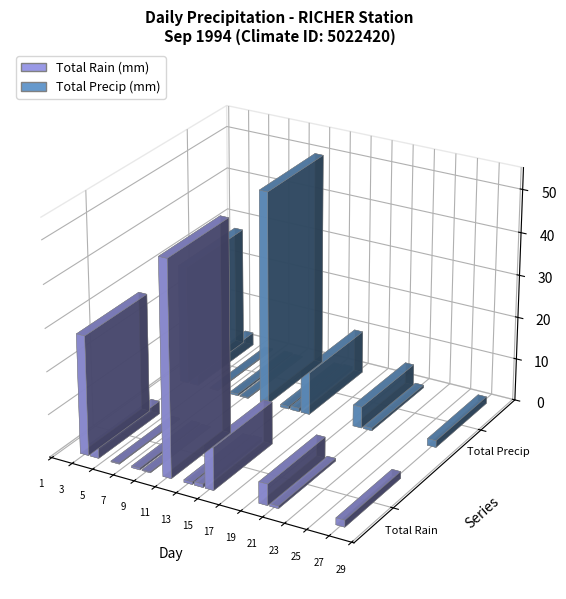

Rank the categories by Total Rain (mm) value from highest to lowest.

11, 03, 15, 20, 04, 27, 14, 13, 21, 08, 06, 09, 01, 02, 05, 07, 10, 12, 16, 17, 18, 19, 22, 23, 24, 25, 26, 28, 29, 30